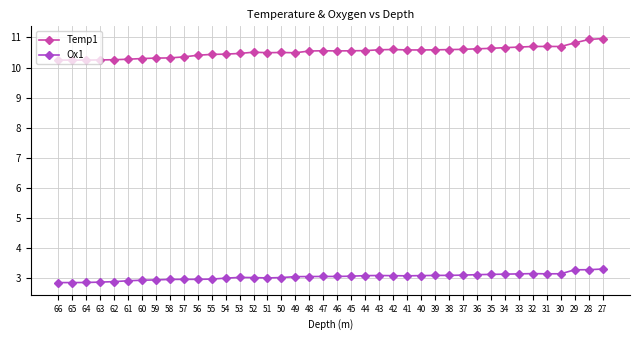

Is the value of Ox1 at 31 greater than the value of Temp1 at 48?

No